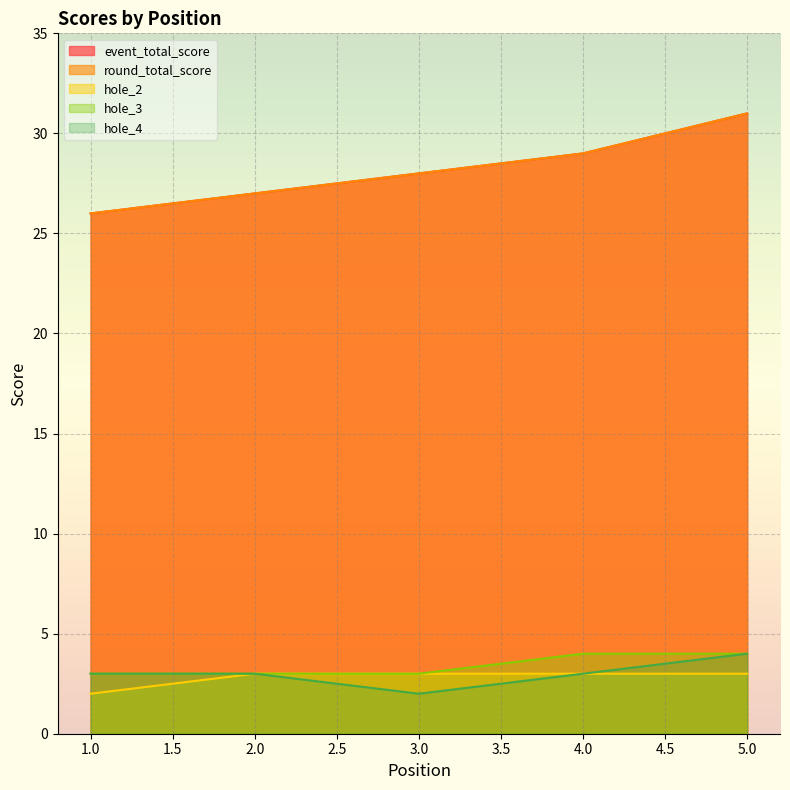

Rank the series by their maximum value, from lowest to highest.

hole_2, hole_3, hole_4, event_total_score, round_total_score